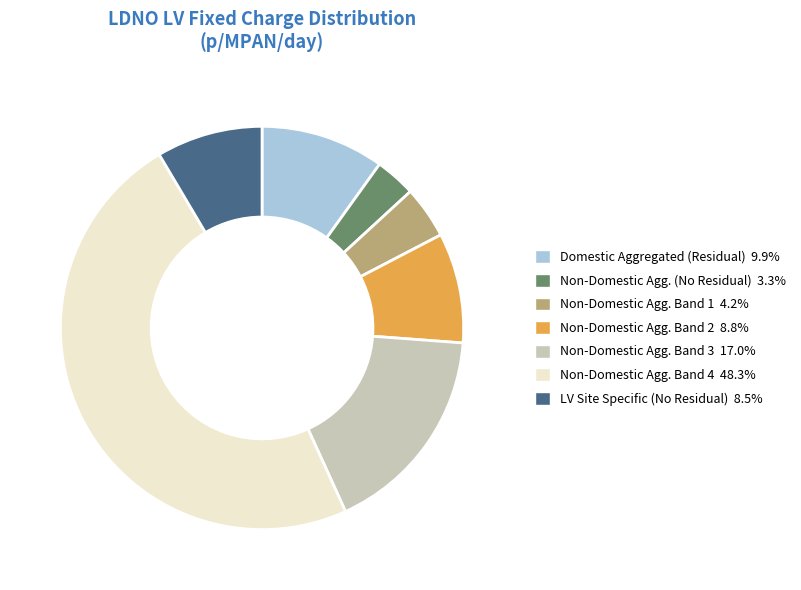

Is there a majority slice in this chart?

No